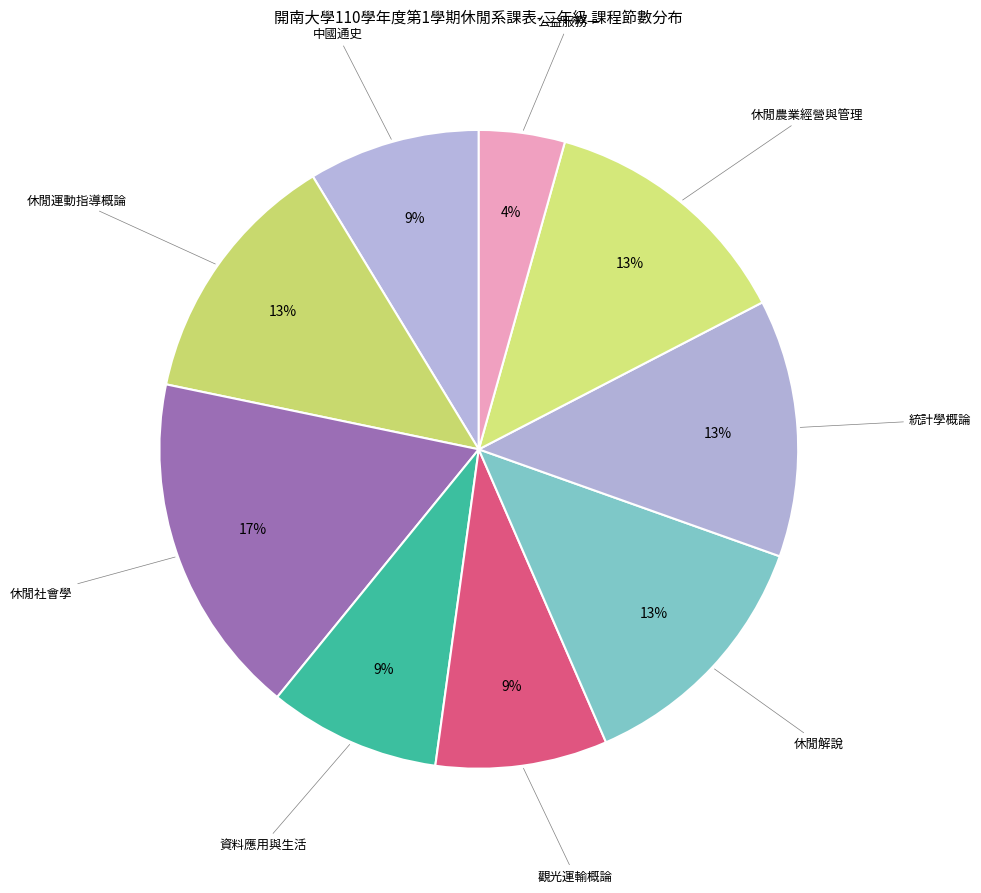

Rank the categories by value from lowest to highest.

公益服務一, 中國通史, 資料應用與生活, 觀光運輸概論, 休閒運動指導概論, 休閒解說, 統計學概論, 休閒農業經營與管理, 休閒社會學